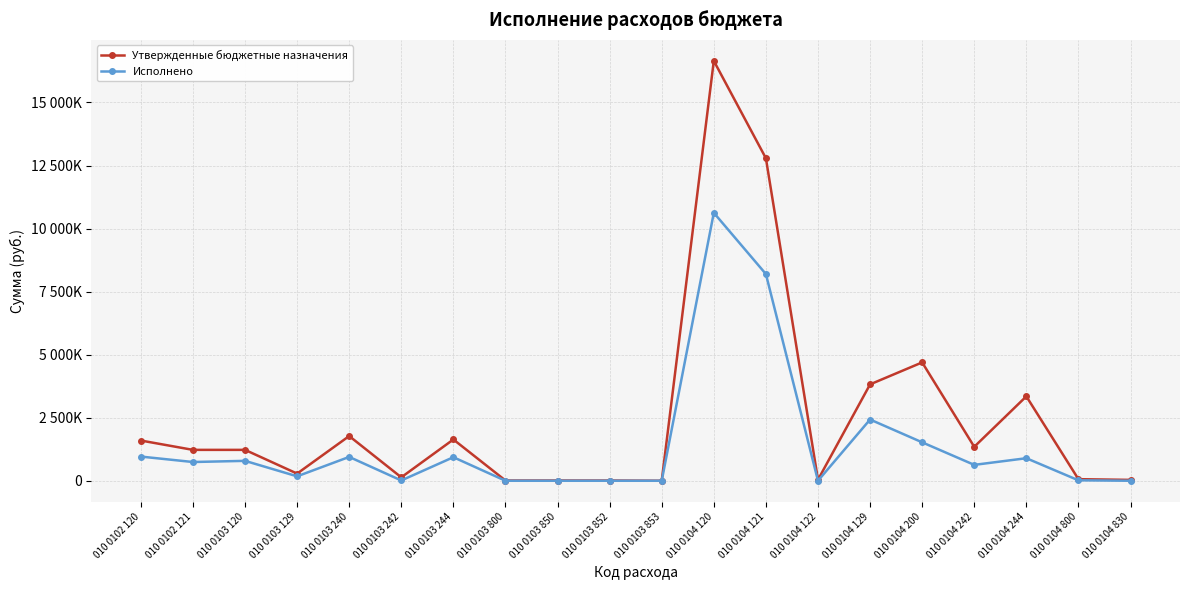

True or false: Утвержденные бюджетные назначения and Исполнено cross at least once.

False